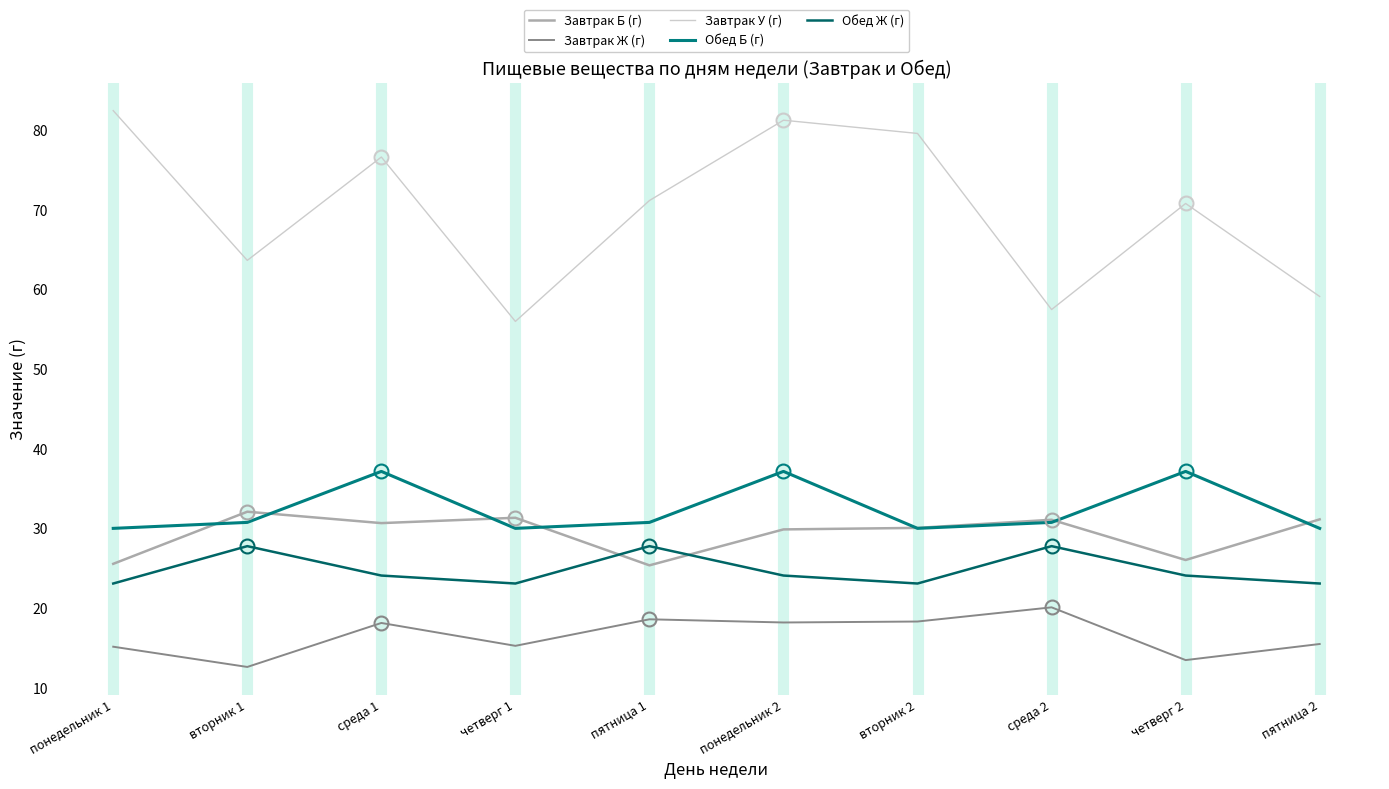

Rank the series by their maximum value, from lowest to highest.

Завтрак Ж (г), Обед Ж (г), Завтрак Б (г), Обед Б (г), Завтрак У (г)